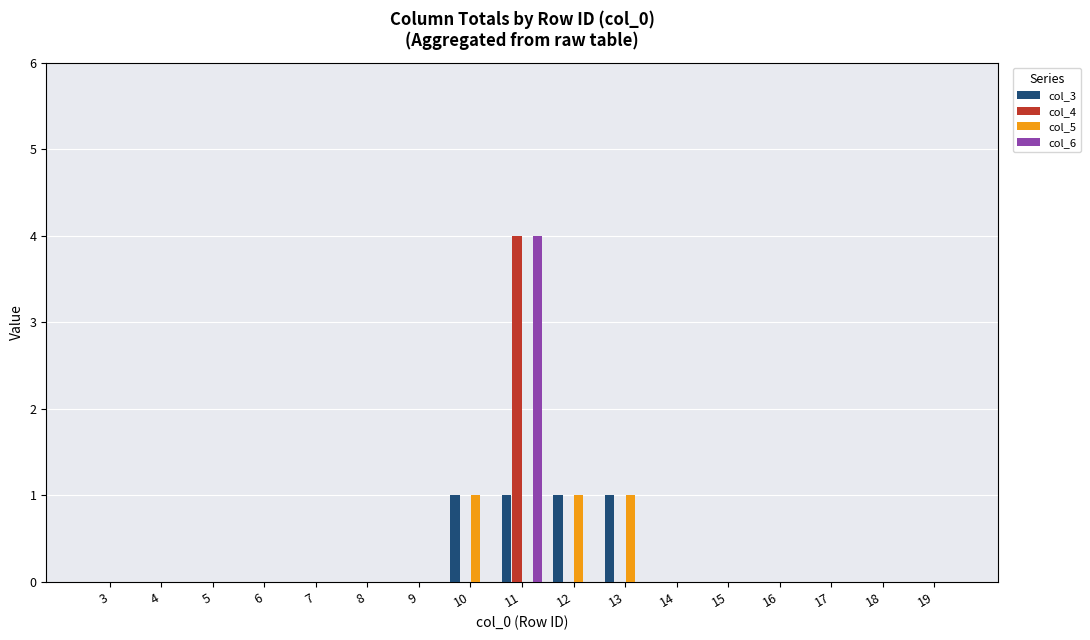

At which category is the sum across all series the highest?

11